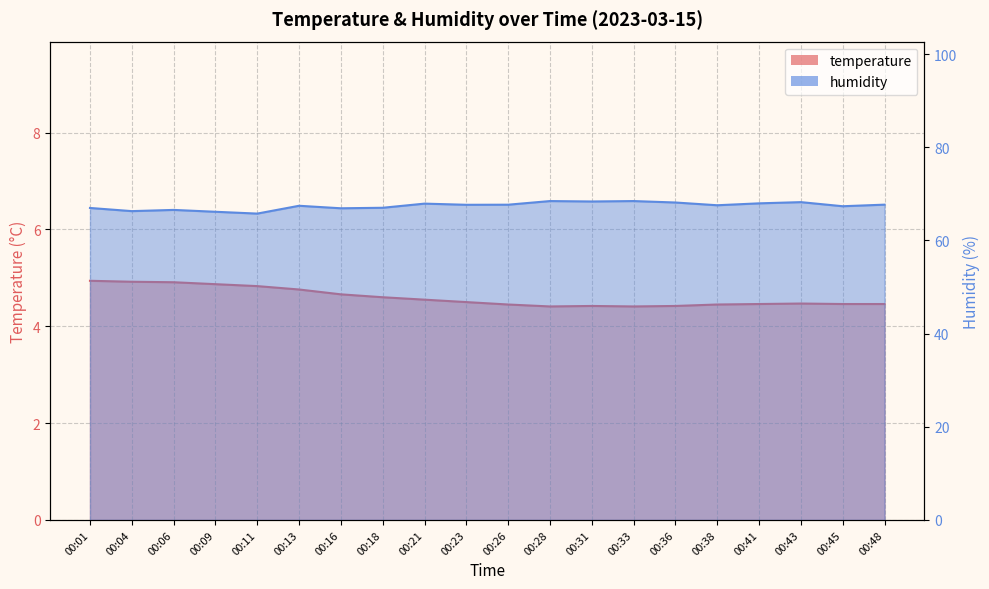

What is the minimum value shown in the chart?

4.4